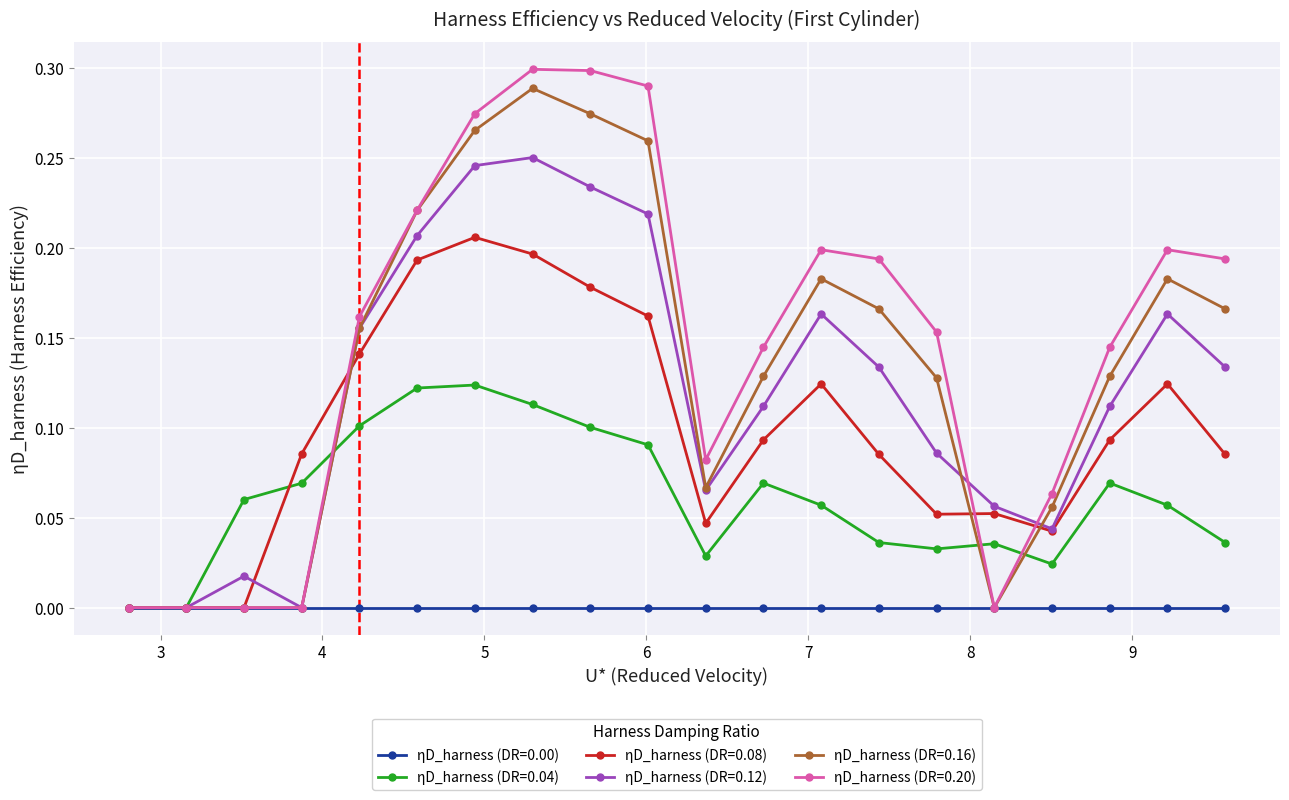

Which series has the largest range (max minus min)?

ηD_harness (DR=0.20)